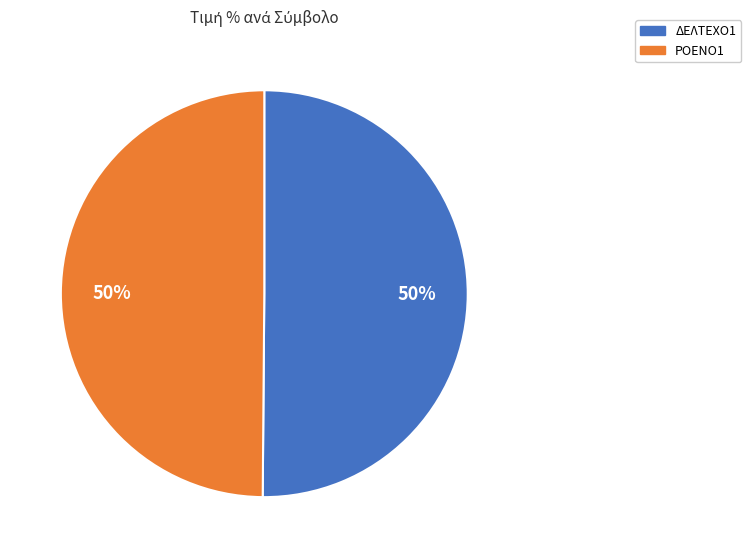

To the nearest percent, what is the average slice percentage?

50%